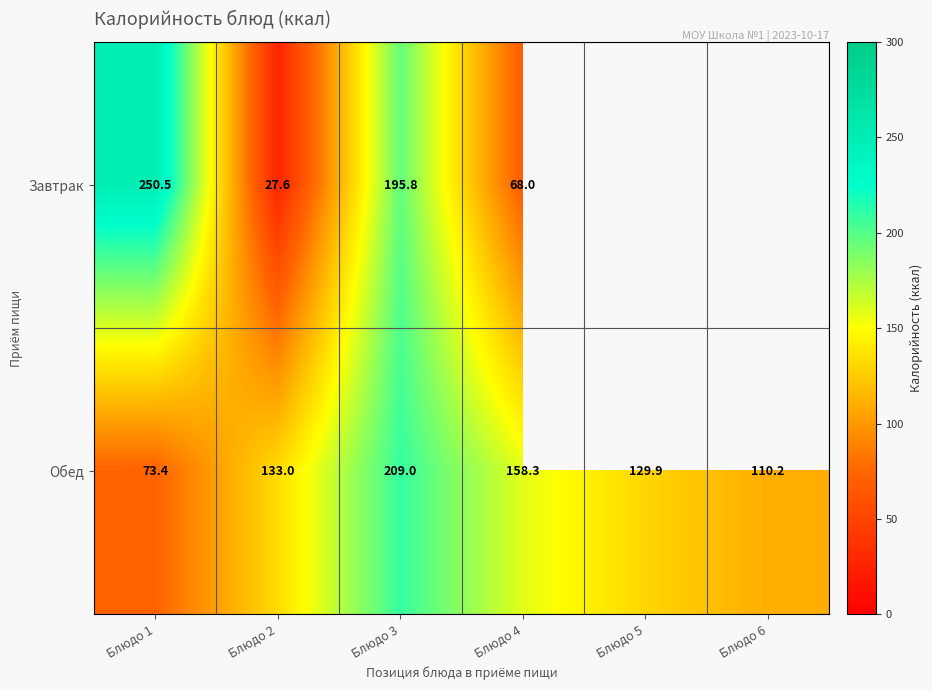

The value of Обед at Блюдо 3 is 209.0. True or false?

True